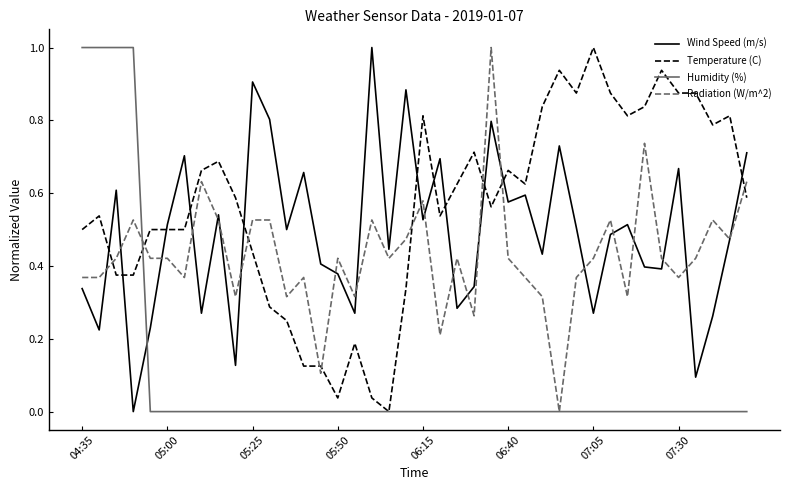

True or false: Humidity (%) and Wind Speed (m/s) intersect in this chart.

True